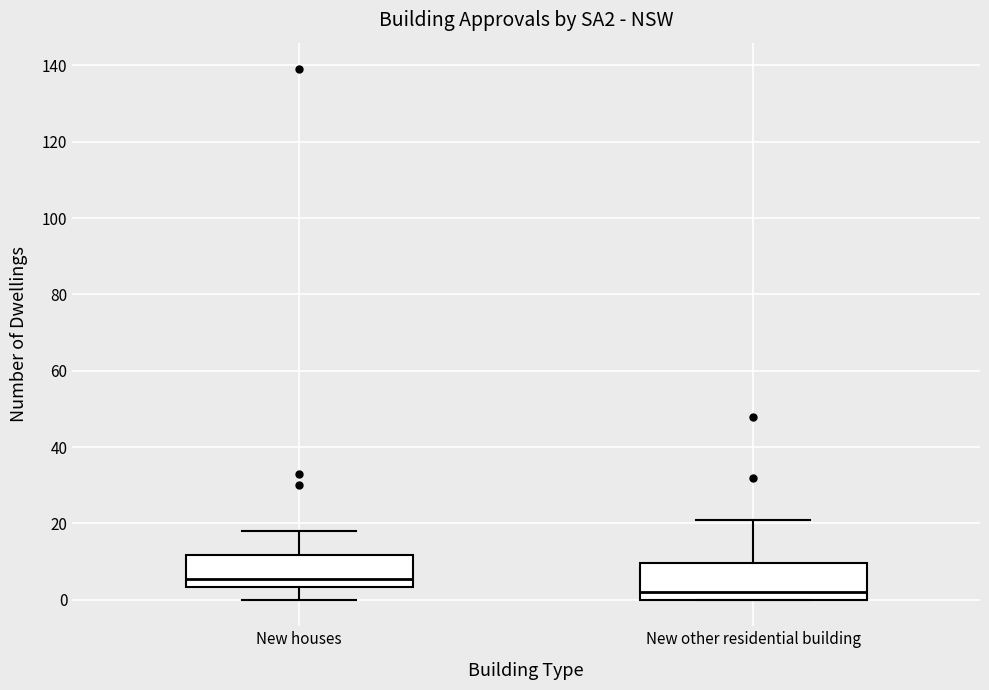

Which box's median line is the lowest?

New other residential building